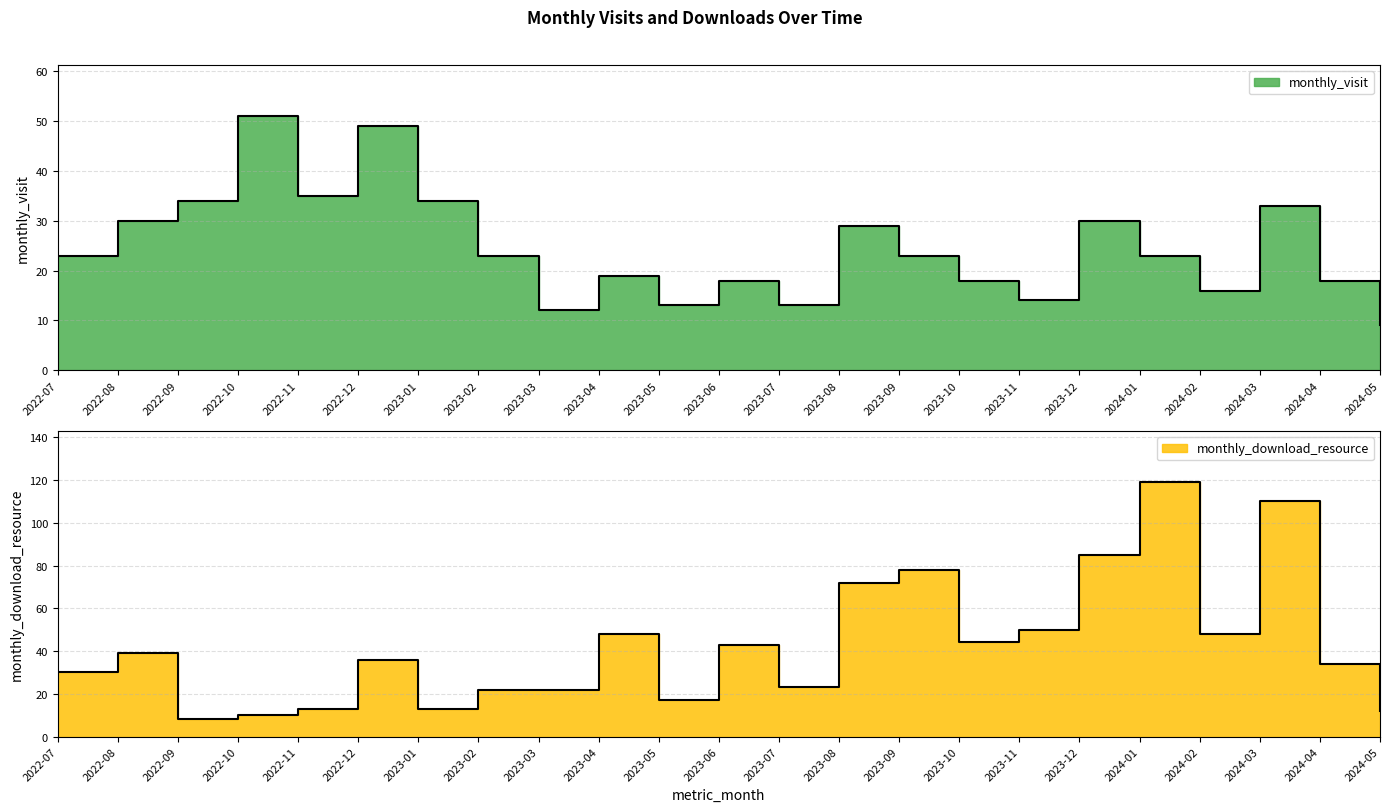

Rank the series by their average value, from highest to lowest.

monthly_download_resource, monthly_visit